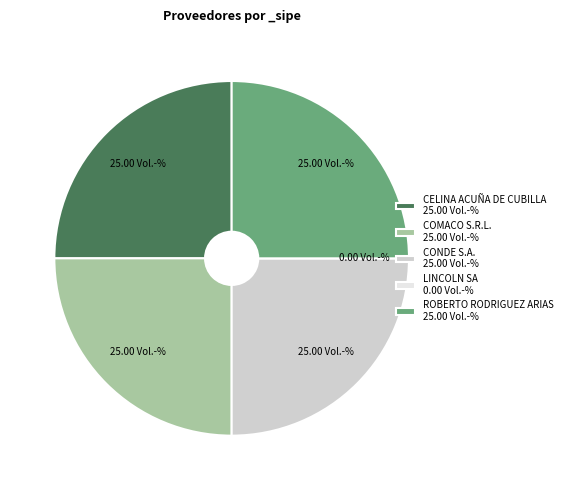

What is the ratio of the value at CONDE S.A. 25.00 Vol.-% to the value at COMACO S.R.L. 25.00 Vol.-%?

1.0